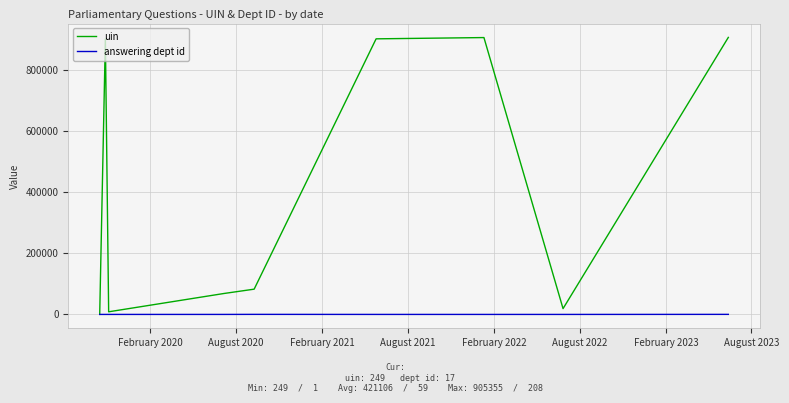

Which series has the largest total across all categories?

uin